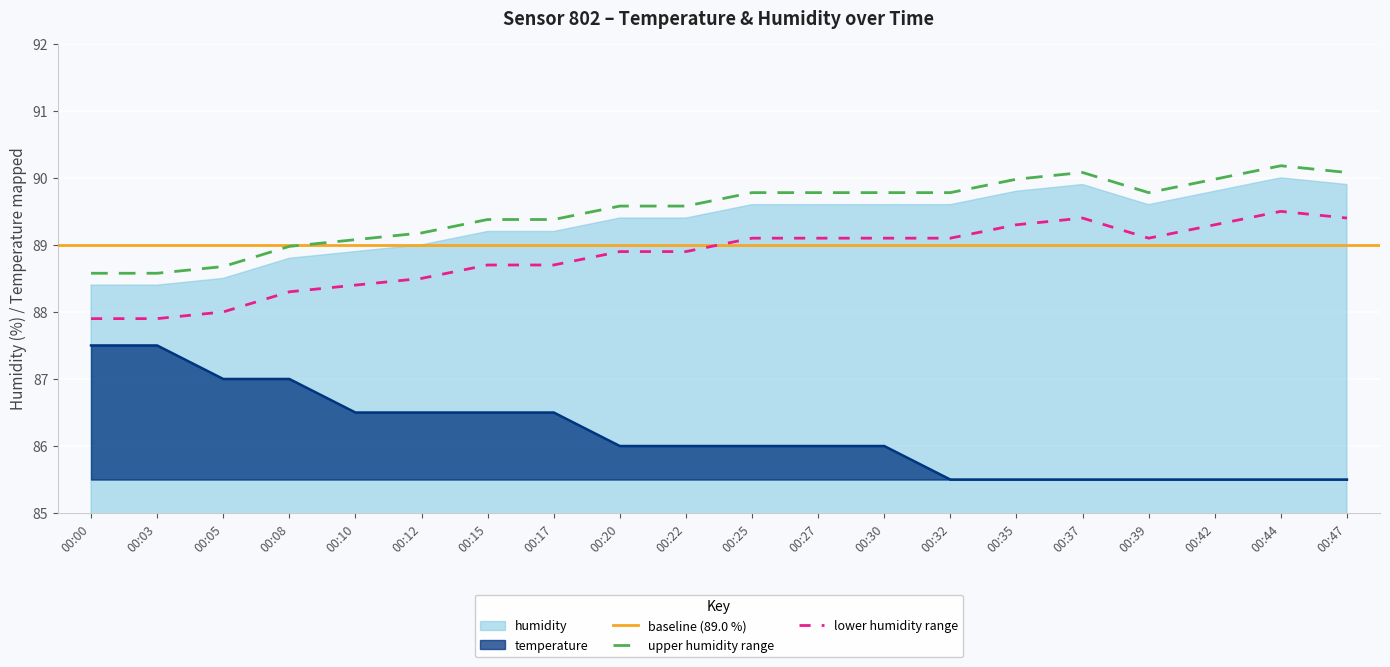

What is the value of the temperature point at the 20th from the left?

85.5